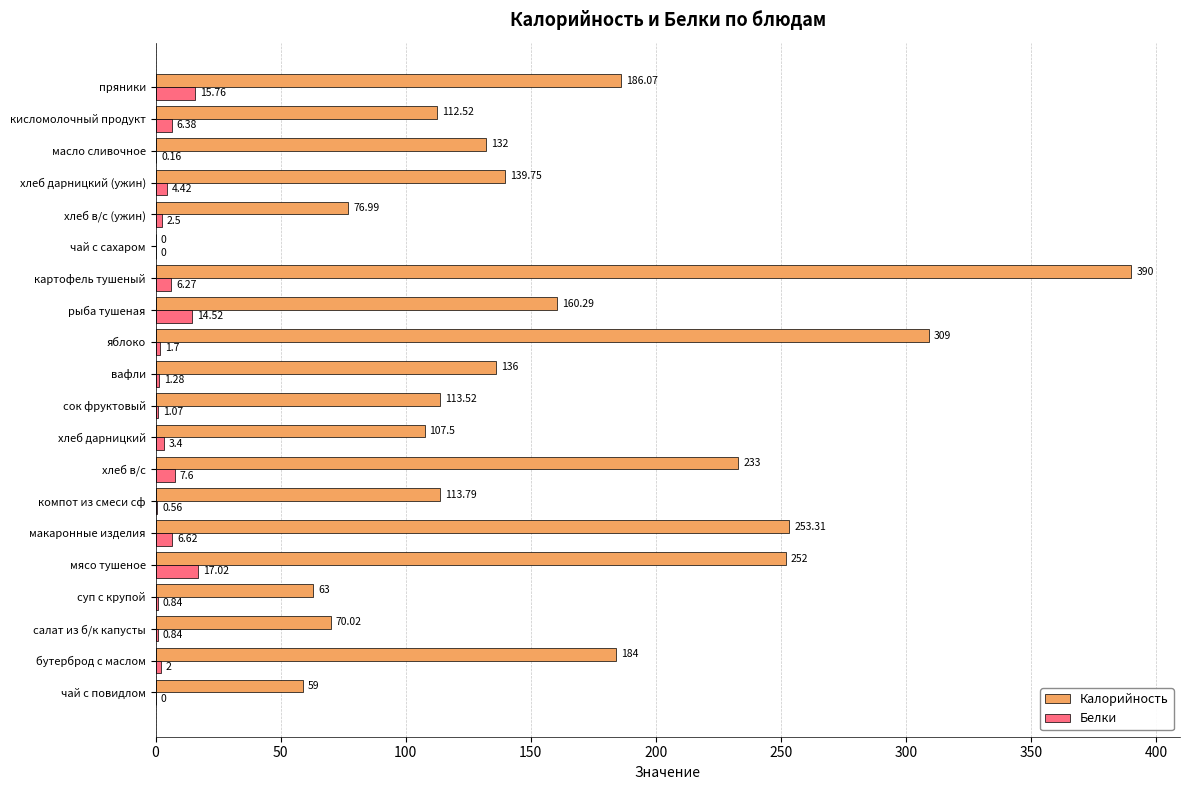

What is the total value across all series at хлеб дарницкий (ужин)?

144.2